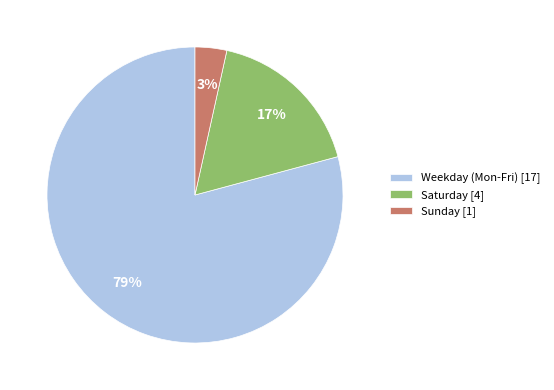

The Weekday (Mon-Fri) [17] slice represents 66% of the pie. True or false?

False